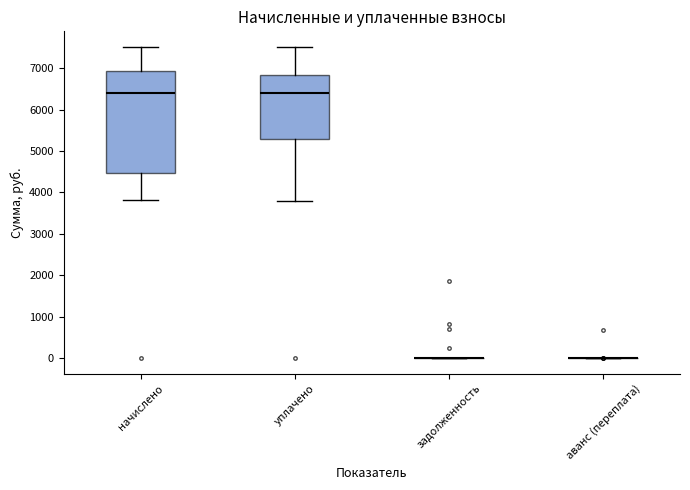

Reading left to right, read every box against the y-axis: the position of its median line, the range the box covers, and the ends of its whiskers. The values are not printed on the chart, so give them approximately, as read against the axis.

начислено: median 6400, box 4500 to 6900, whiskers 3800 to 7500
уплачено: median 6400, box 5300 to 6800, whiskers 3800 to 7500
задолженность: box collapsed to a line at 0, whiskers 0 to 0
аванс (переплата): box collapsed to a line at 0, whiskers 0 to 0